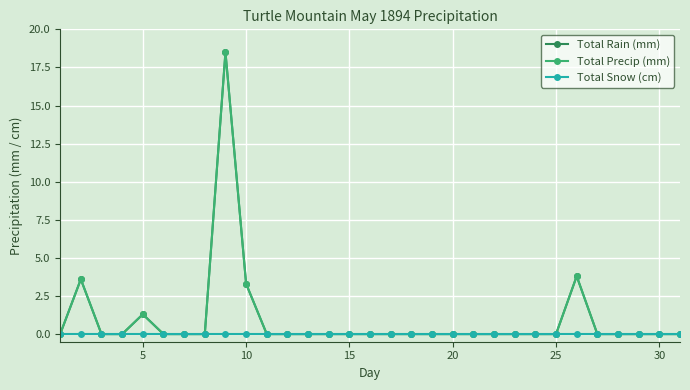

How many lines are shown in the chart?

3